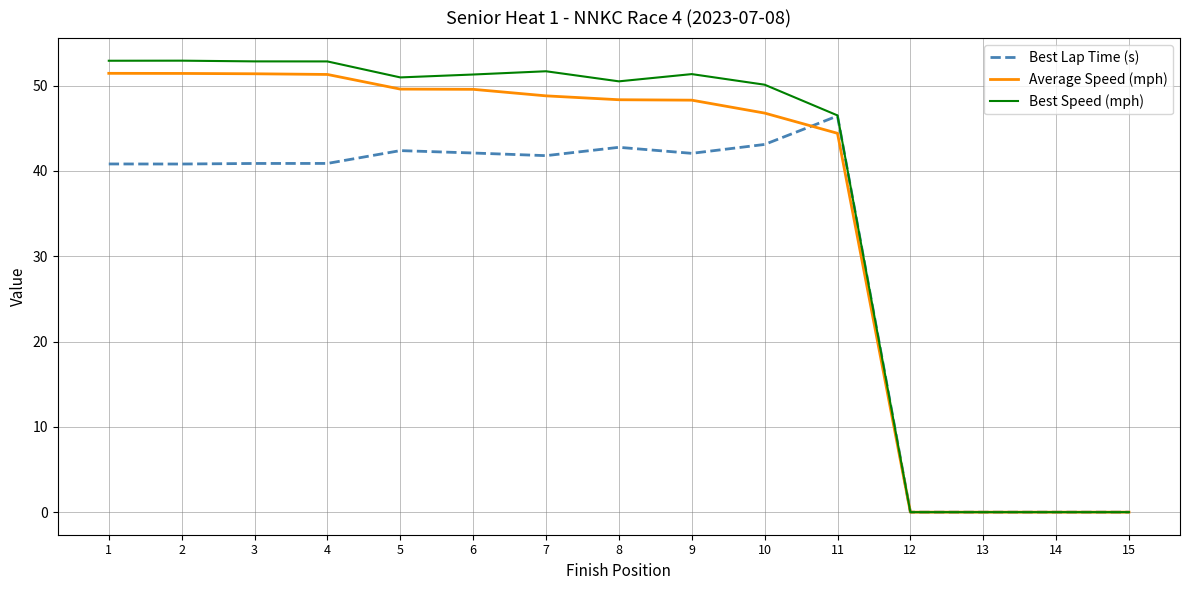

Between 8 and 12, which series saw the biggest shift?

Best Speed (mph)